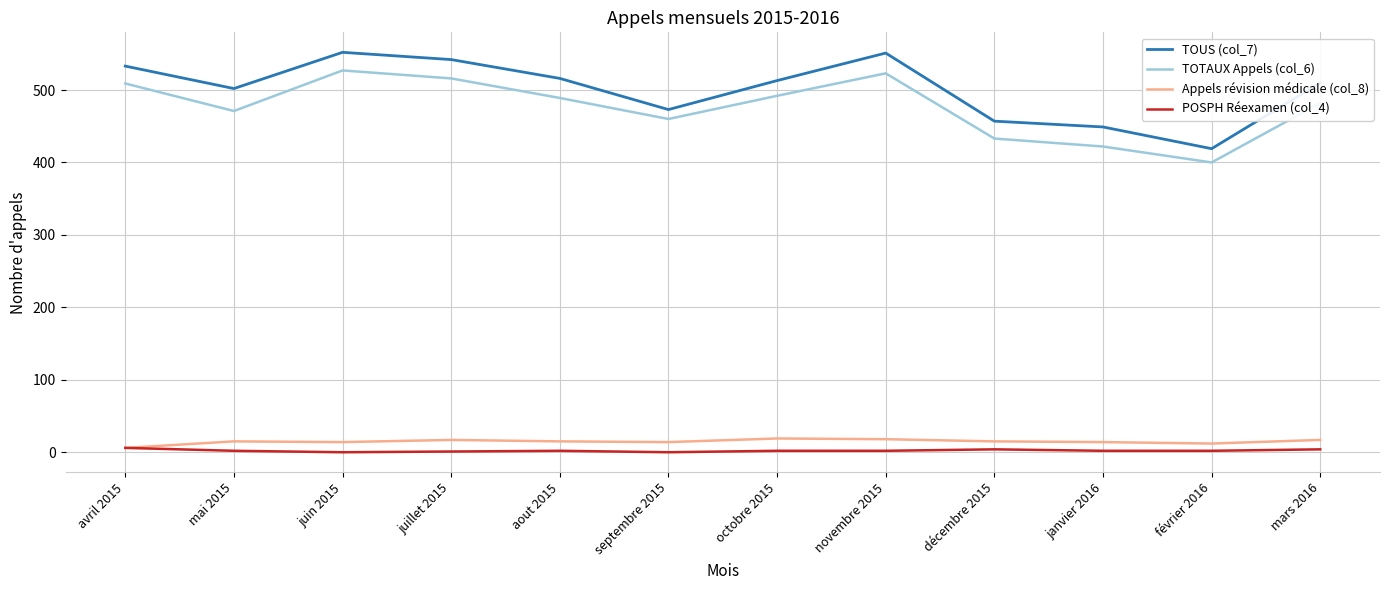

At which label does TOTAUX Appels (col_6) reach its minimum?

février 2016